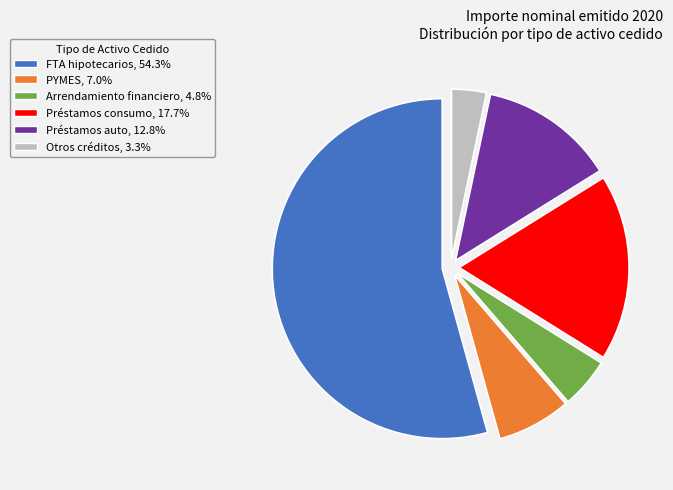

Is the sum of Préstamos auto, 12.8% and PYMES, 7.0% greater than half?

No